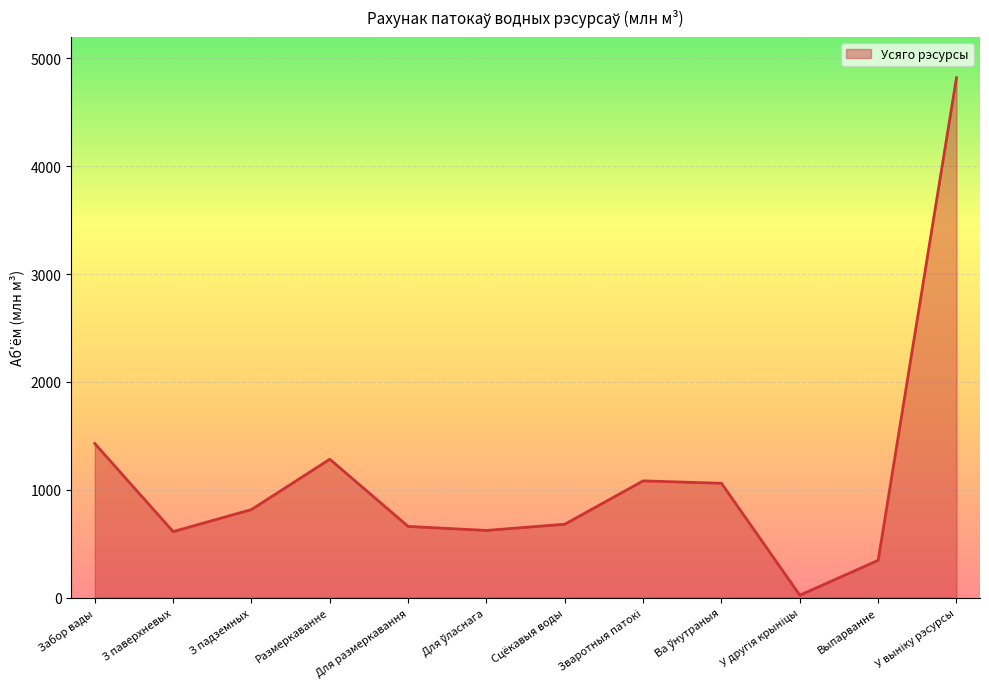

What position from the left is З падземных?

3